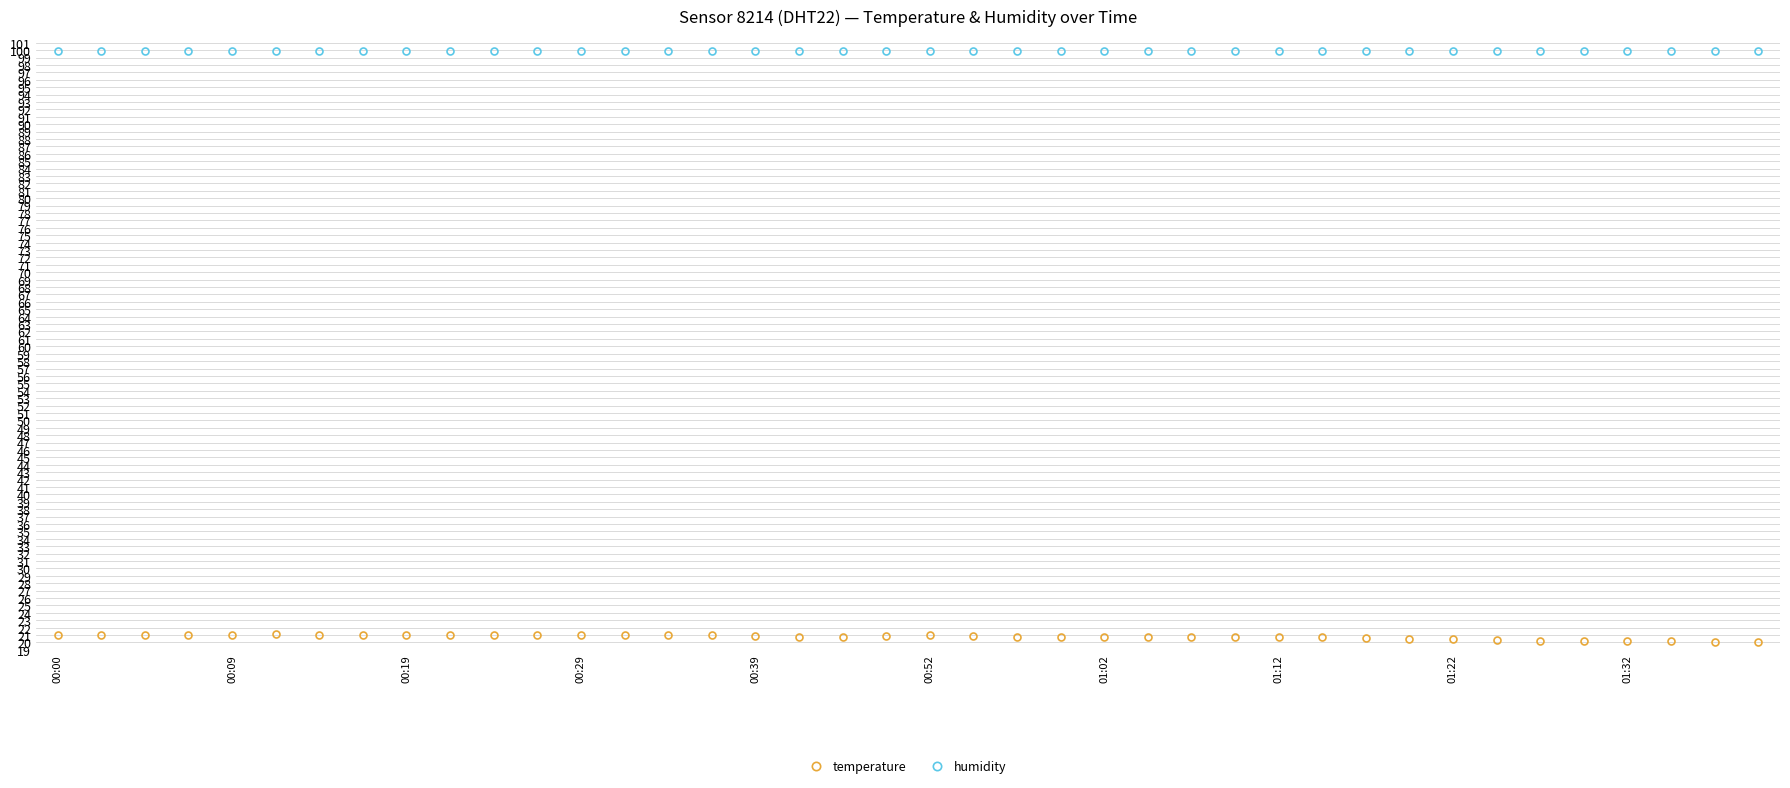

Does the chart have visible grid lines?

Yes